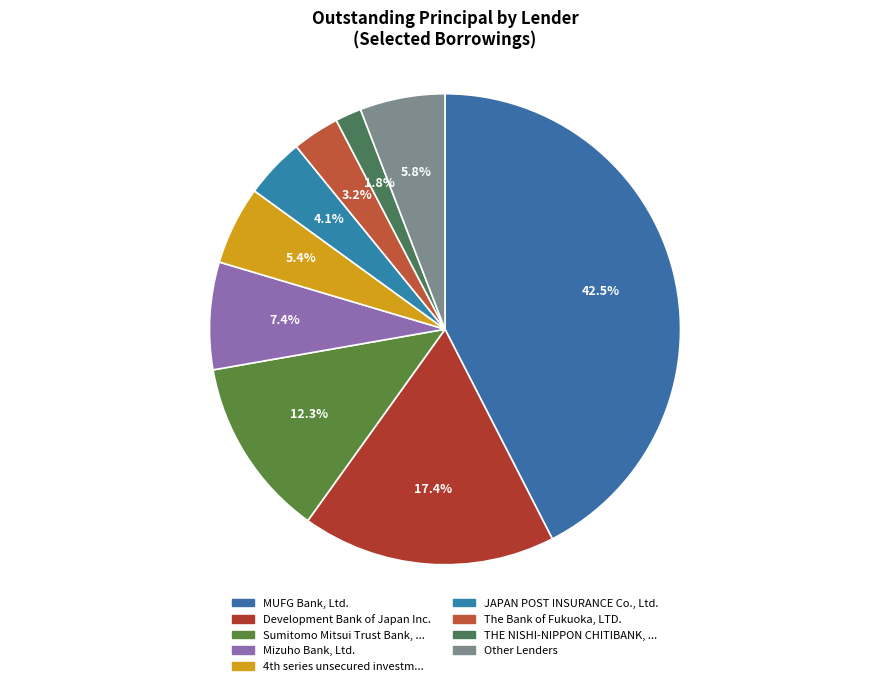

How many segments does this pie chart have?

9